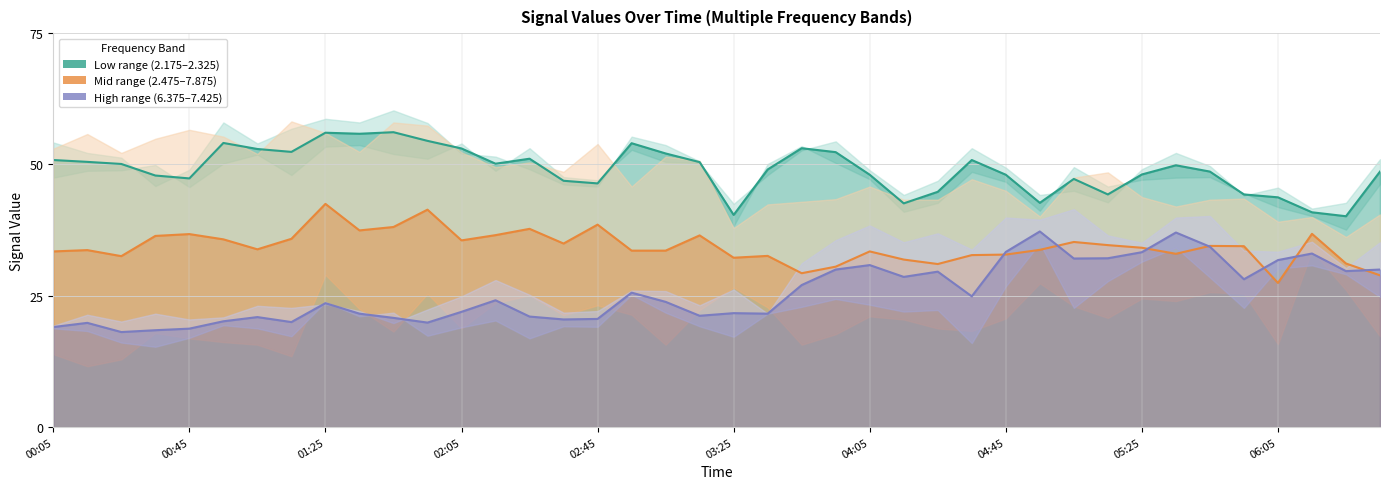

Does the chart display data point markers on the line(s)?

No